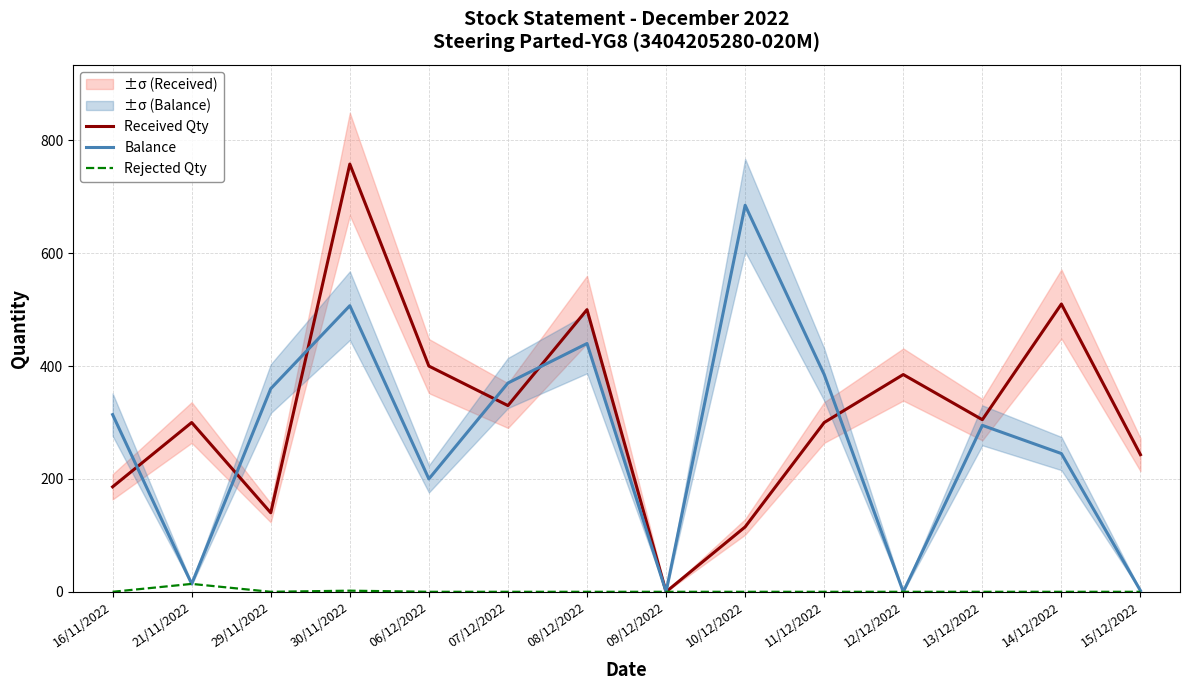

Between which two adjacent categories do Balance and Received Qty first intersect?

16/11/2022 and 21/11/2022